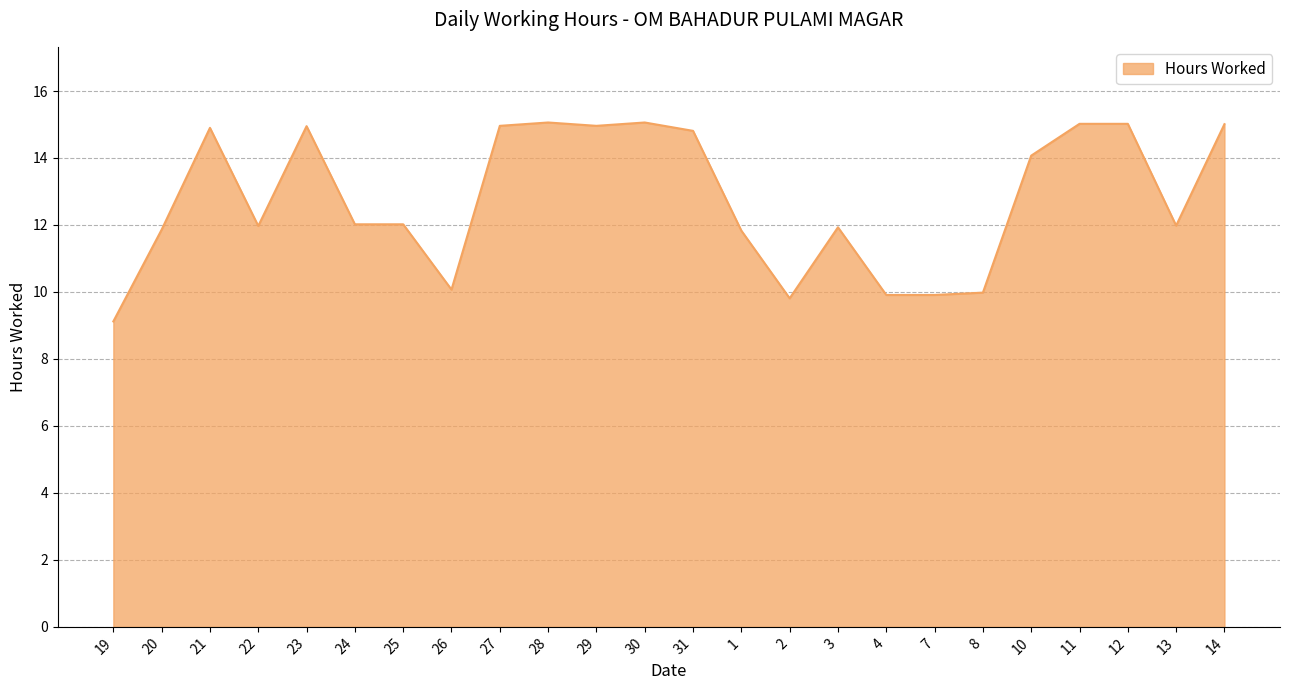

Approximately how many times larger is the value at 26 compared to 20?

0.8